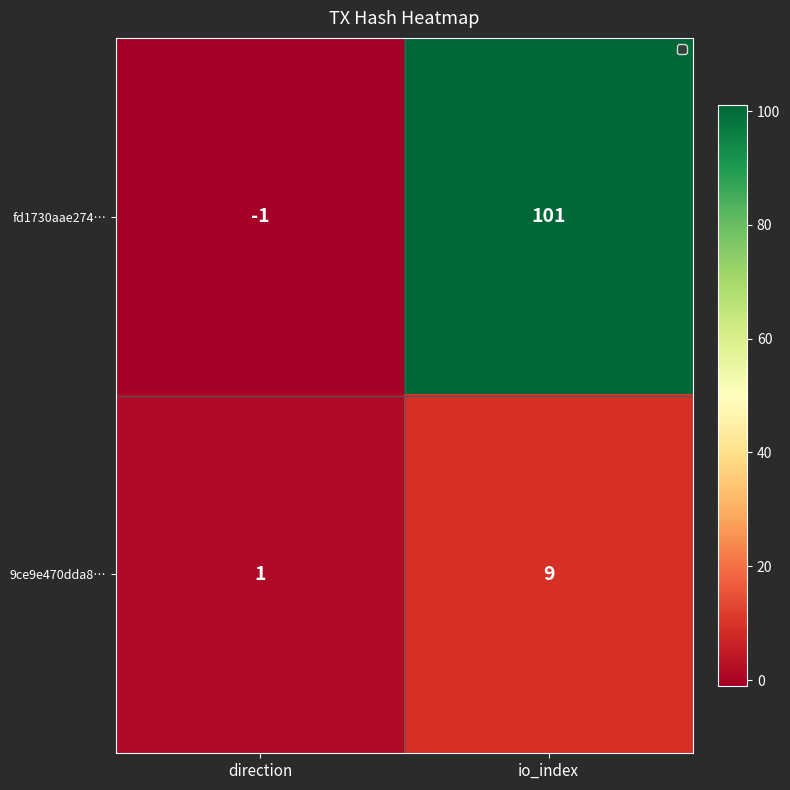

Reading left to right, what are all the values shown in this chart?

fd1730aae274…: direction=-1	io_index=101
9ce9e470dda8…: direction=1	io_index=9